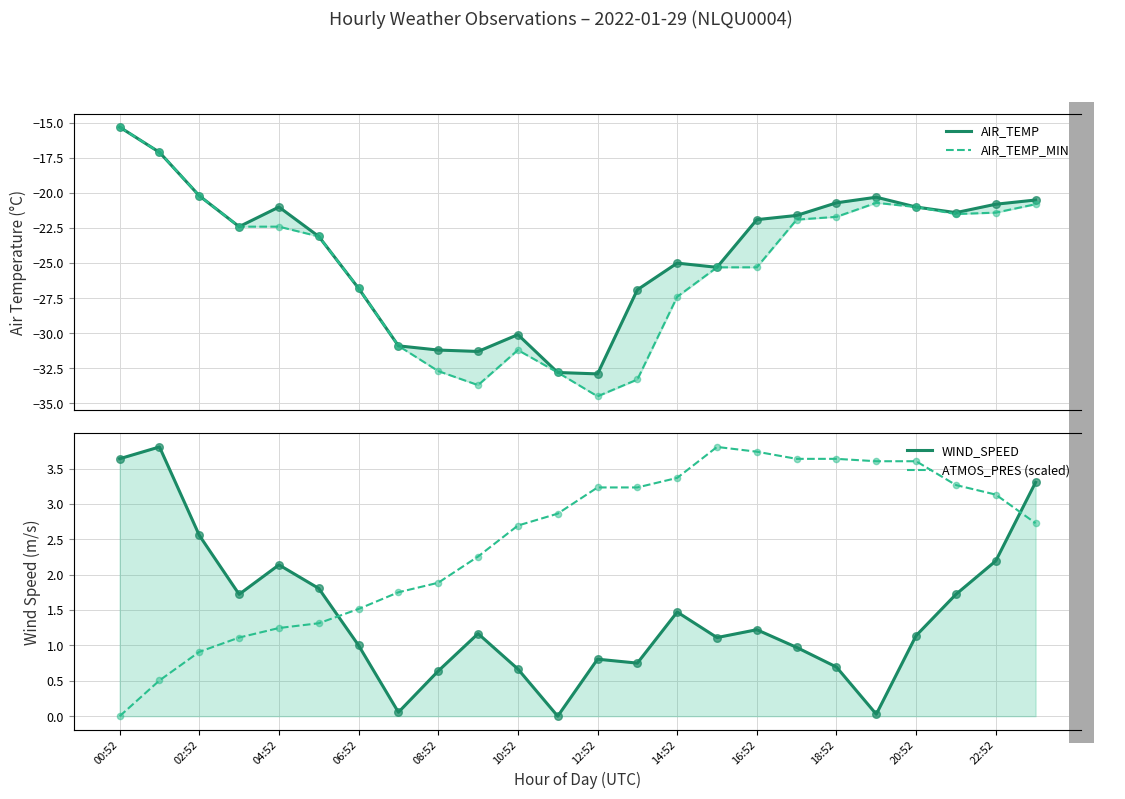

At how many categories does at least one series exceed -19?

24